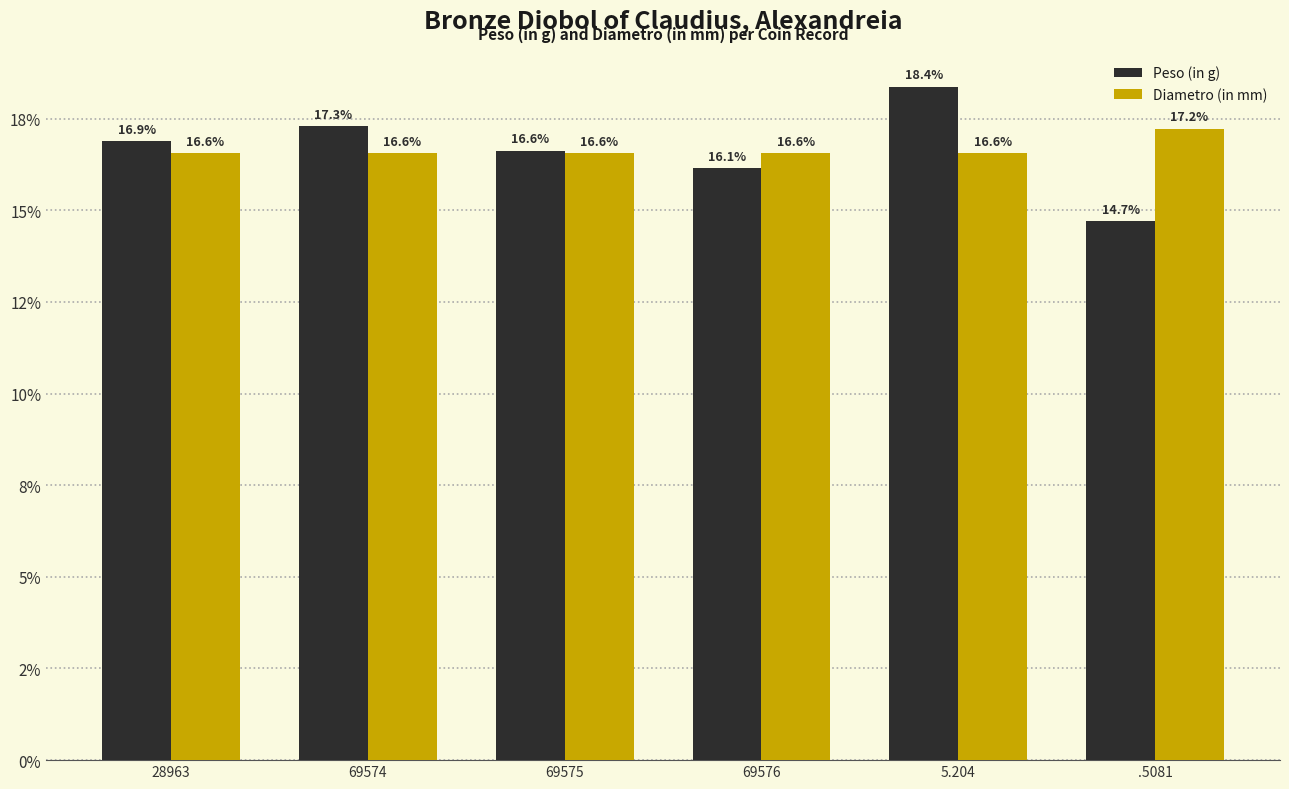

List the series in order of their peak value, lowest first.

Diametro (in mm), Peso (in g)